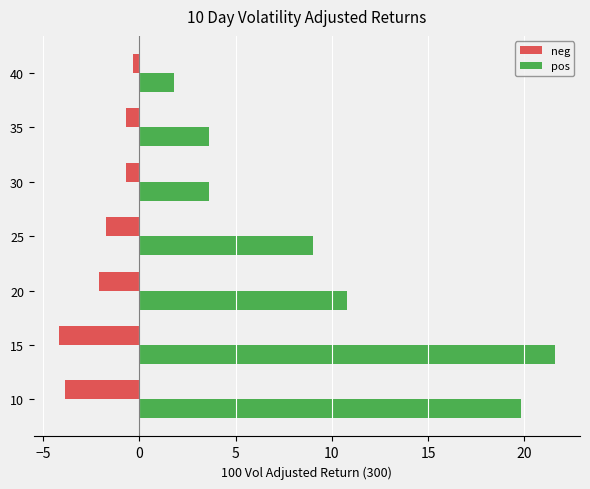

Rank the series by their average value, from lowest to highest.

neg, pos